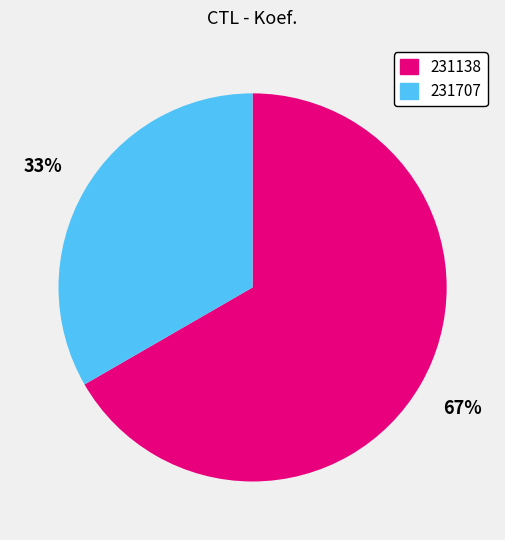

Rank the categories by value from highest to lowest.

231138, 231707